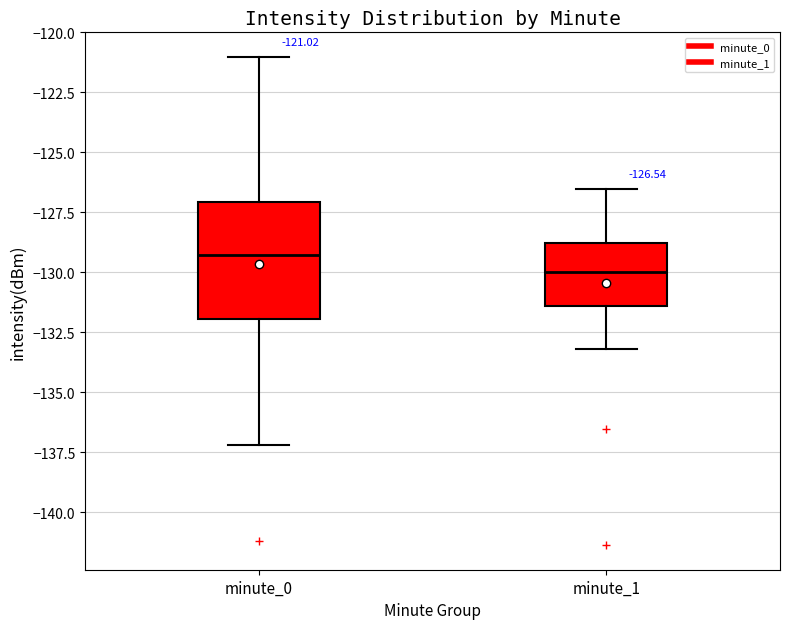

Which box has the lowest median line?

minute_1